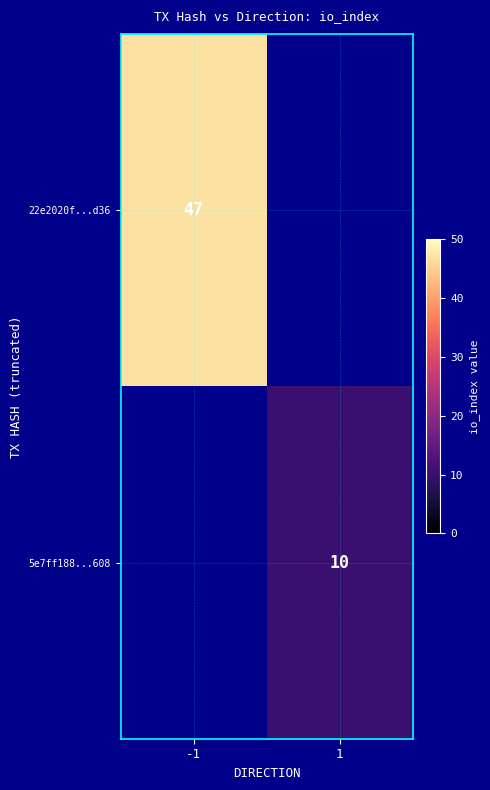

True or false: 22e2020f...d36 has a value of 63 at -1.

False